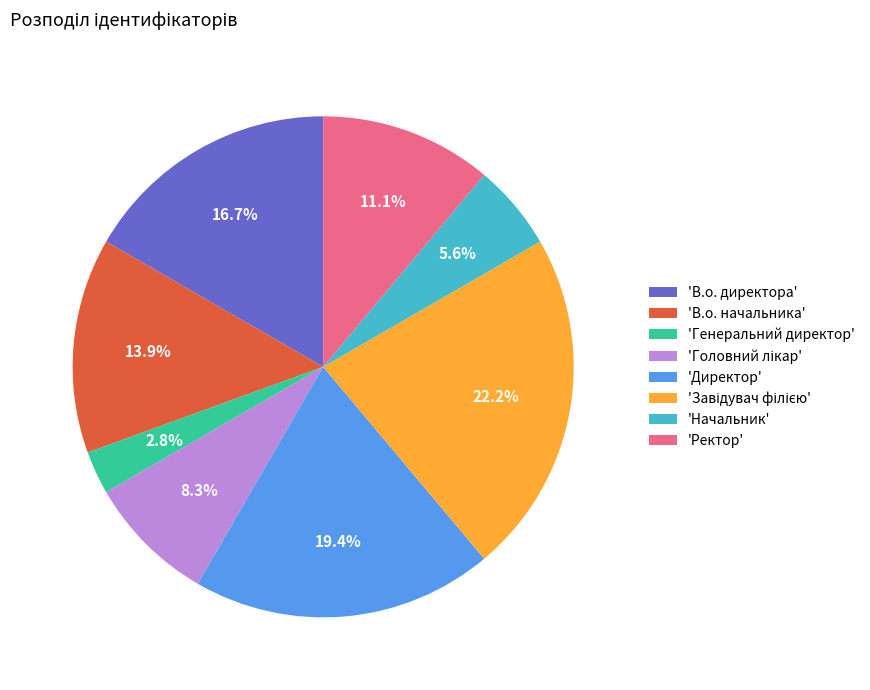

To the nearest percent, what is the difference between the largest and smallest slice percentages?

19%